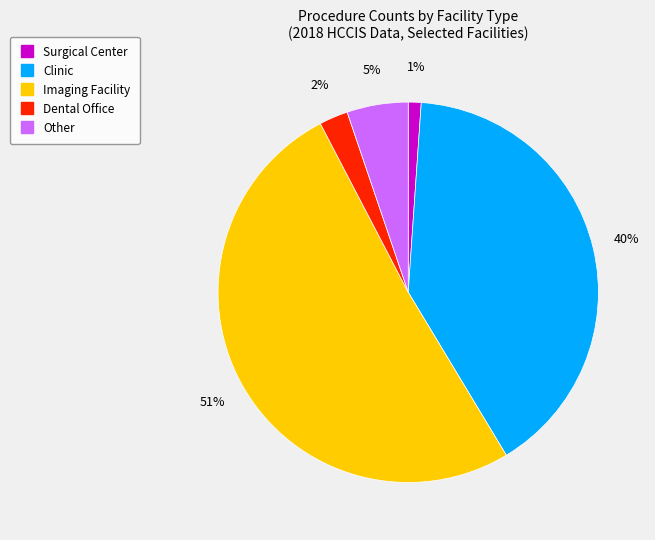

Is there any slice that represents more than half of the pie?

Yes